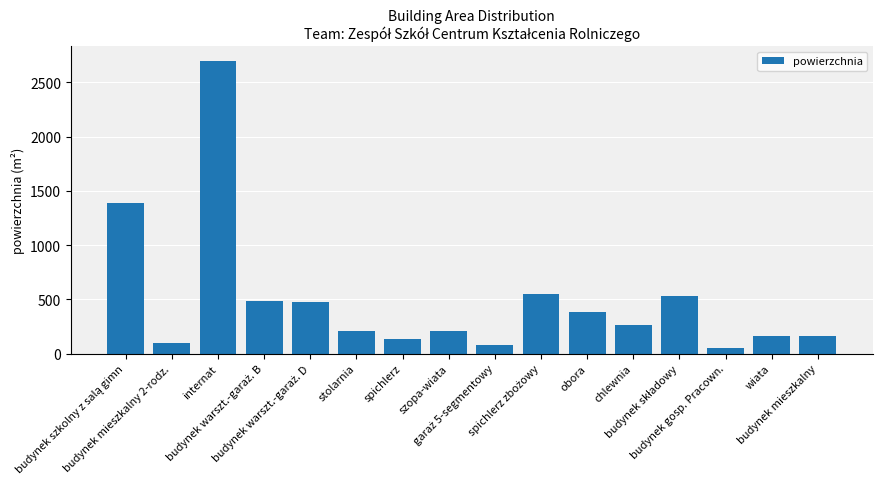

Which category has the highest value across all series?

internat